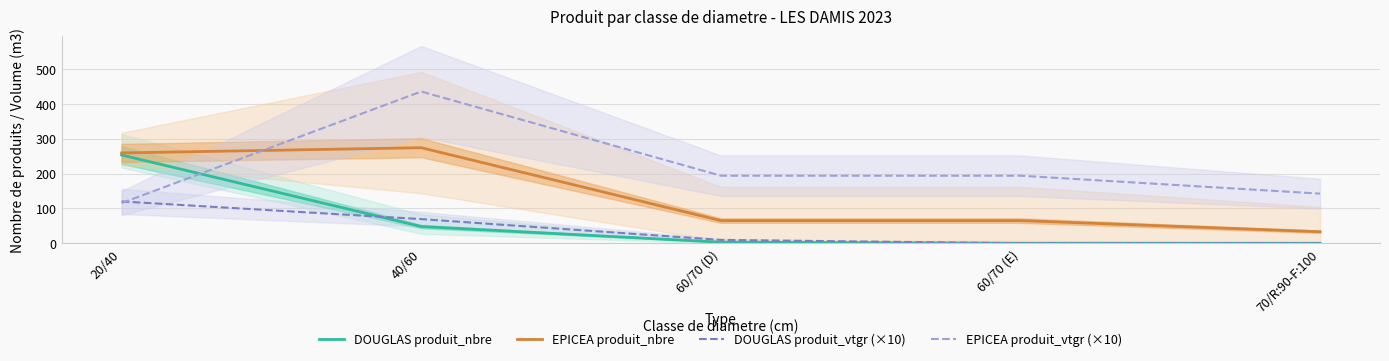

What is the value of the DOUGLAS produit_nbre point at the 2nd from the left?

48.0